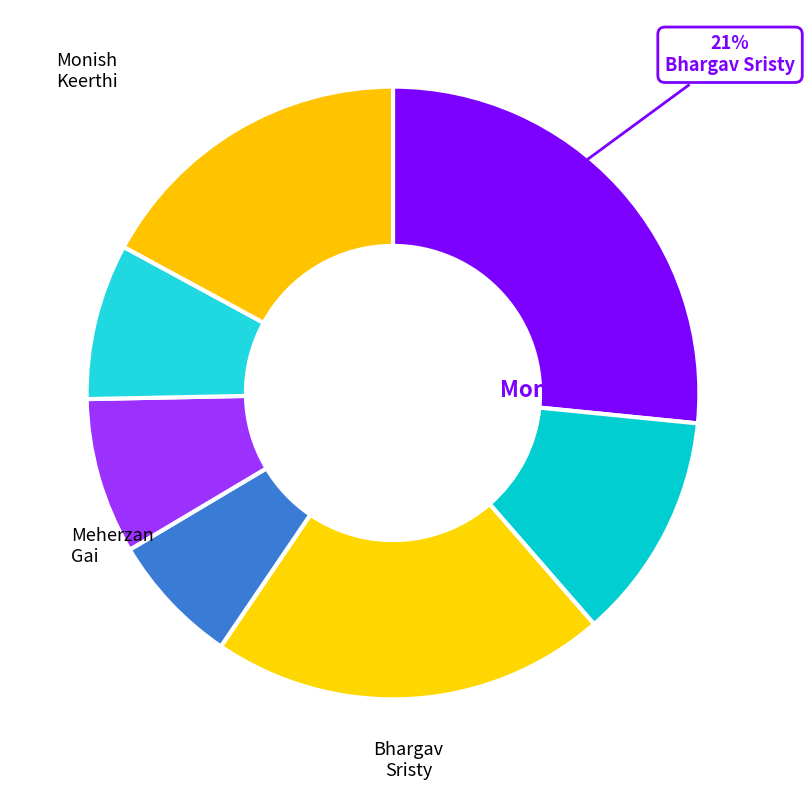

Do Anika Kumar and Monish Keerthi together represent more than half of the pie?

No